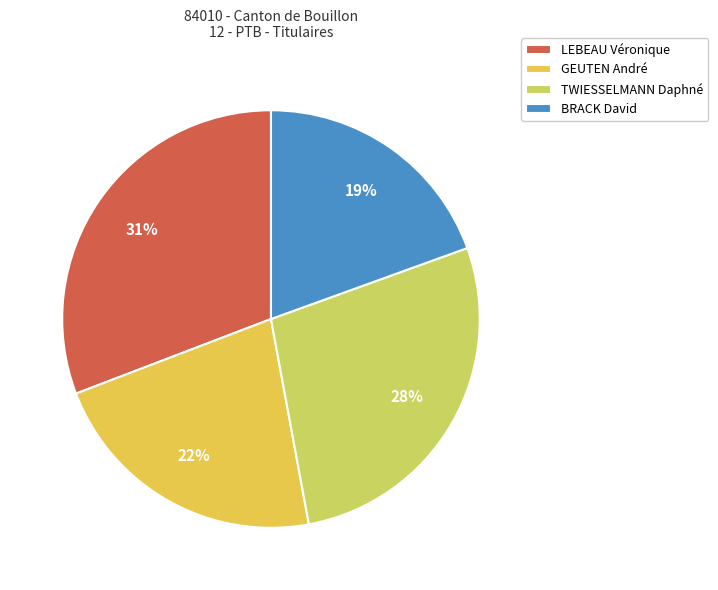

To the nearest percent, what is the average slice percentage?

25%